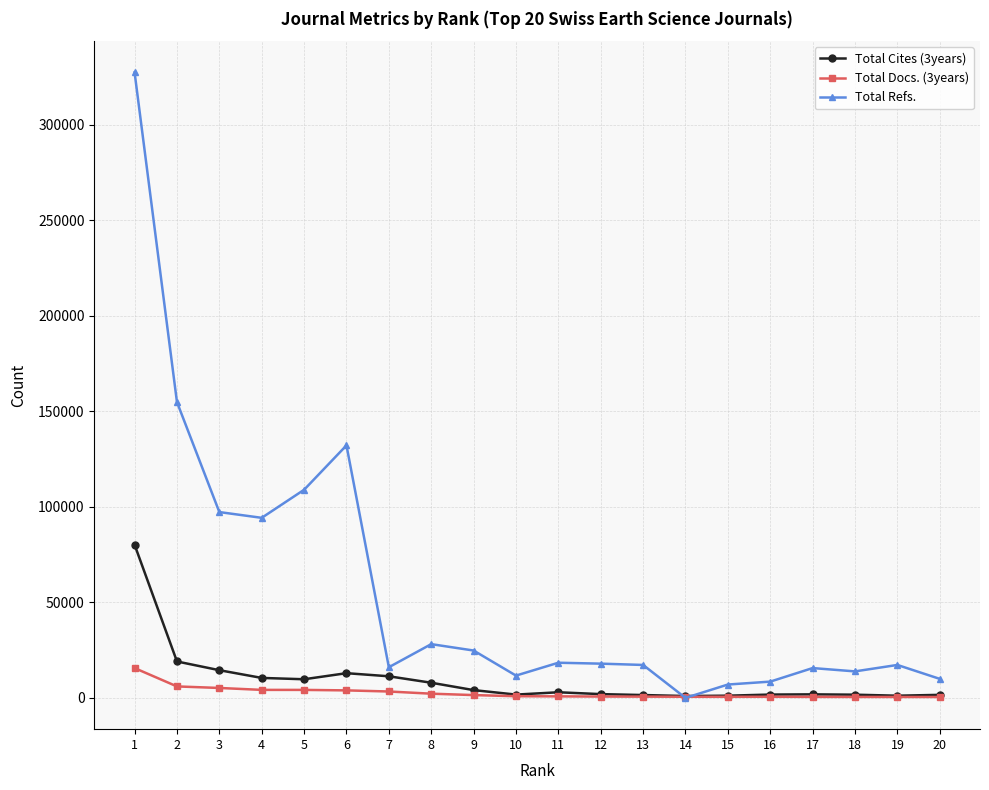

Rank the series by their maximum value, from lowest to highest.

Total Docs. (3years), Total Cites (3years), Total Refs.